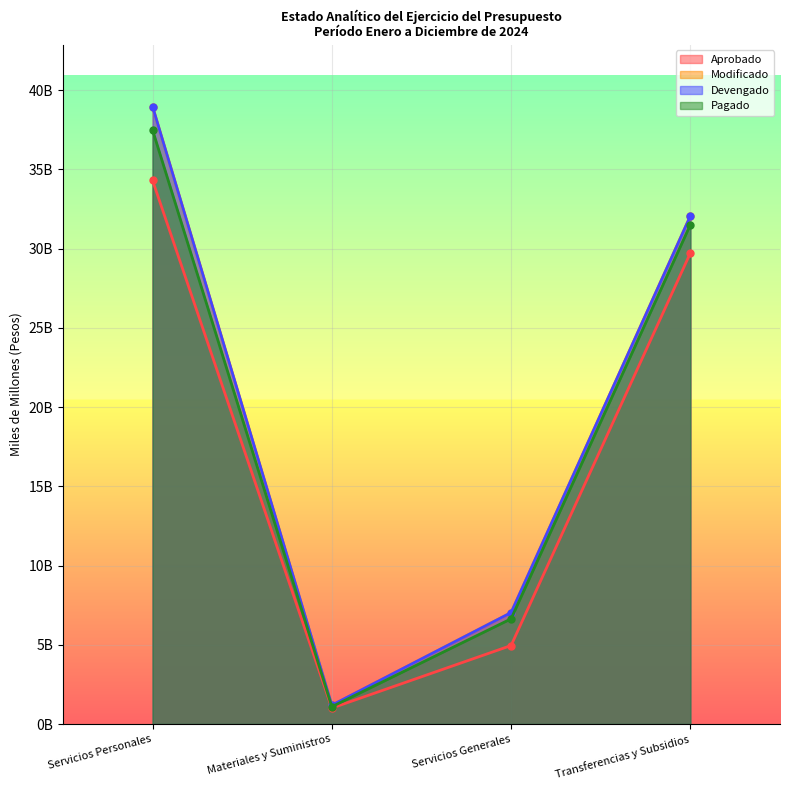

What is the spread (max minus min) of values at Servicios Generales?

2.1